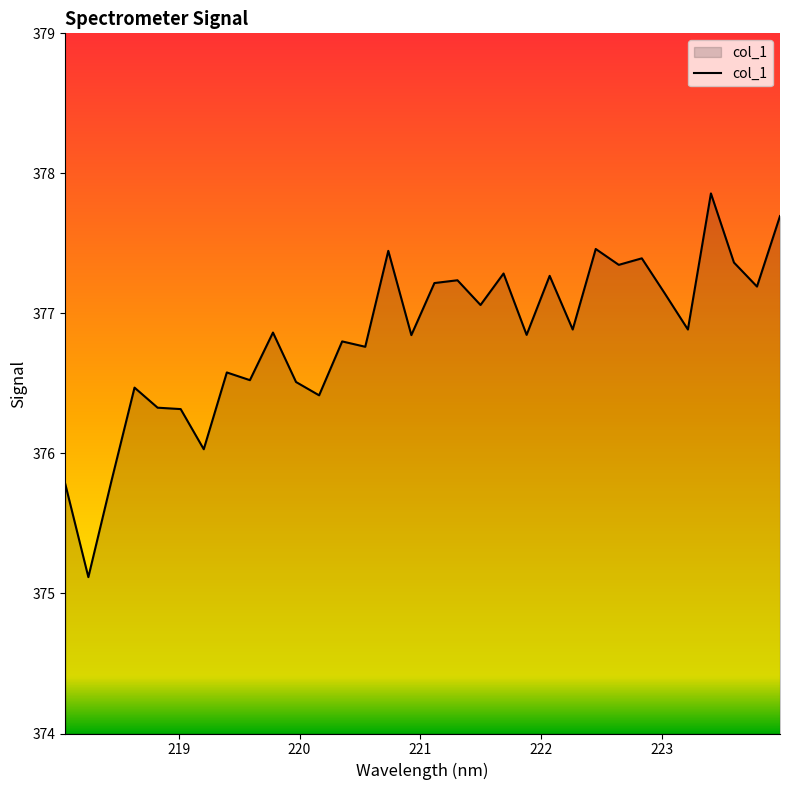

What is the smallest value displayed?

375.1